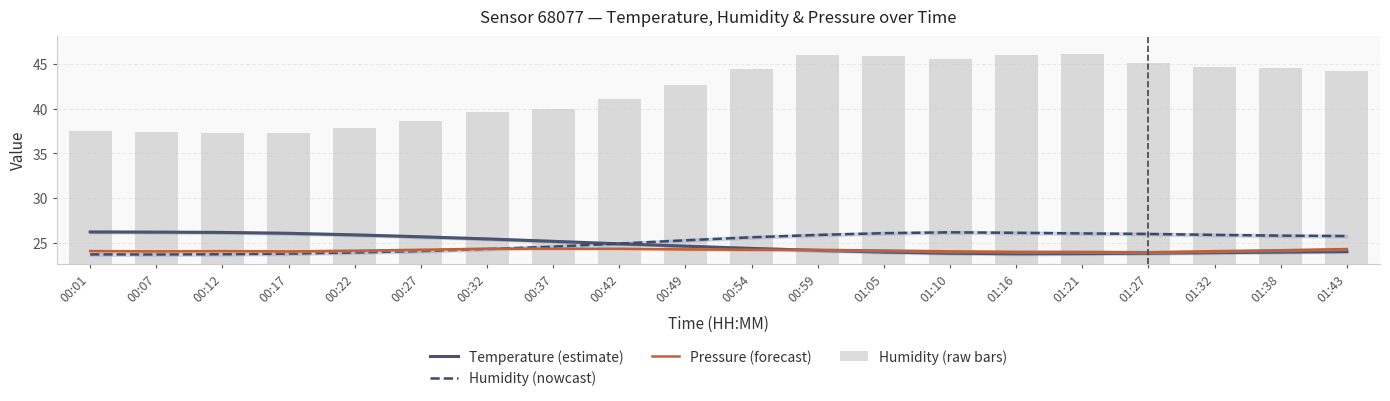

Rank the series at 00:01 from lowest to highest value.

Humidity (nowcast), Pressure (forecast), Temperature (estimate), Humidity (raw bars)